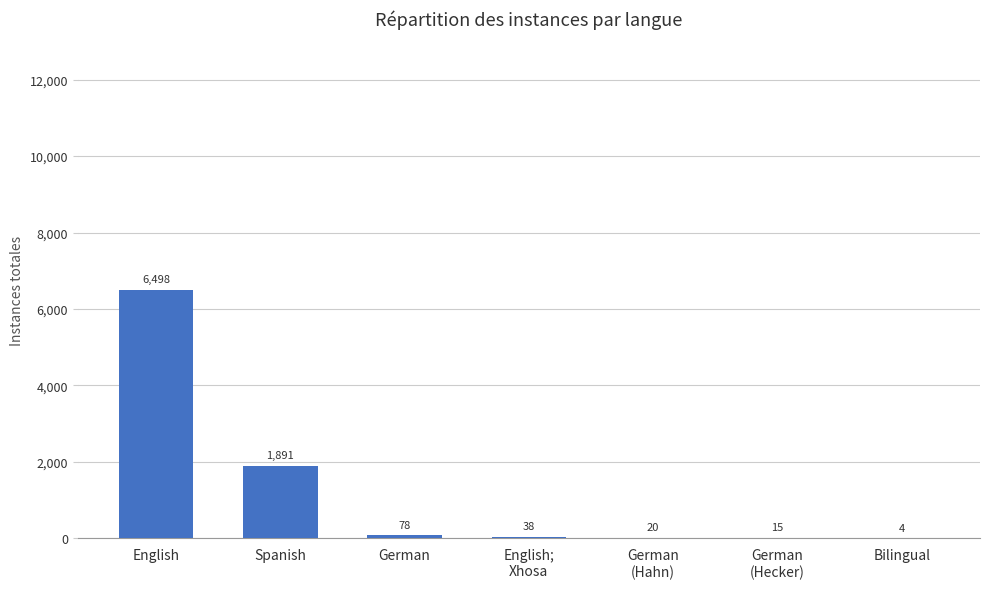

Which category has the highest value across all series?

English